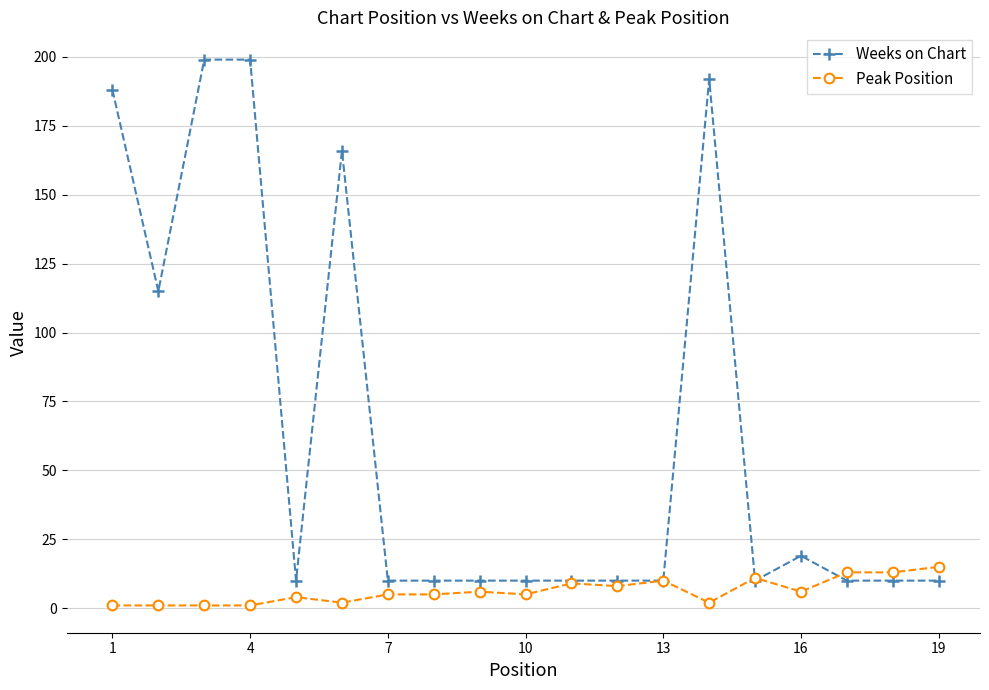

How many categories are shown in the chart?

19